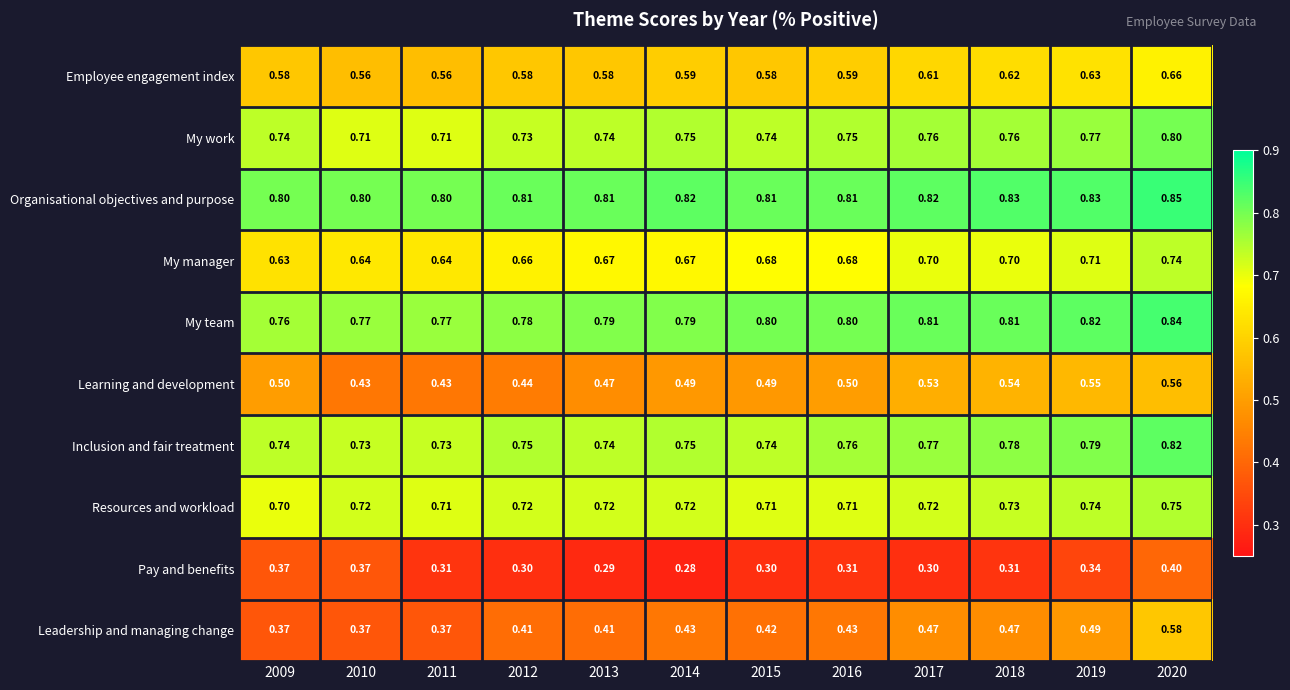

List the series in order of their peak value, lowest first.

Pay and benefits, Learning and development, Leadership and managing change, Employee engagement index, My manager, Resources and workload, My work, Inclusion and fair treatment, My team, Organisational objectives and purpose